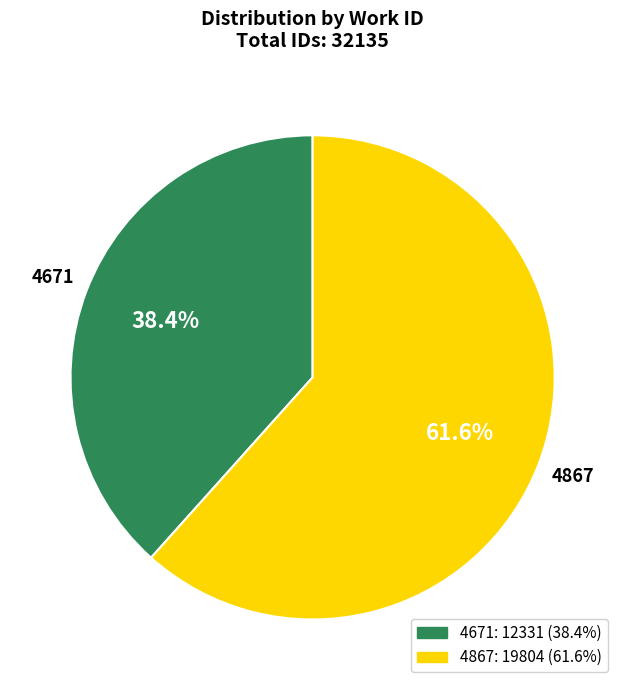

Is it true that 4671 is 53% of the pie?

False